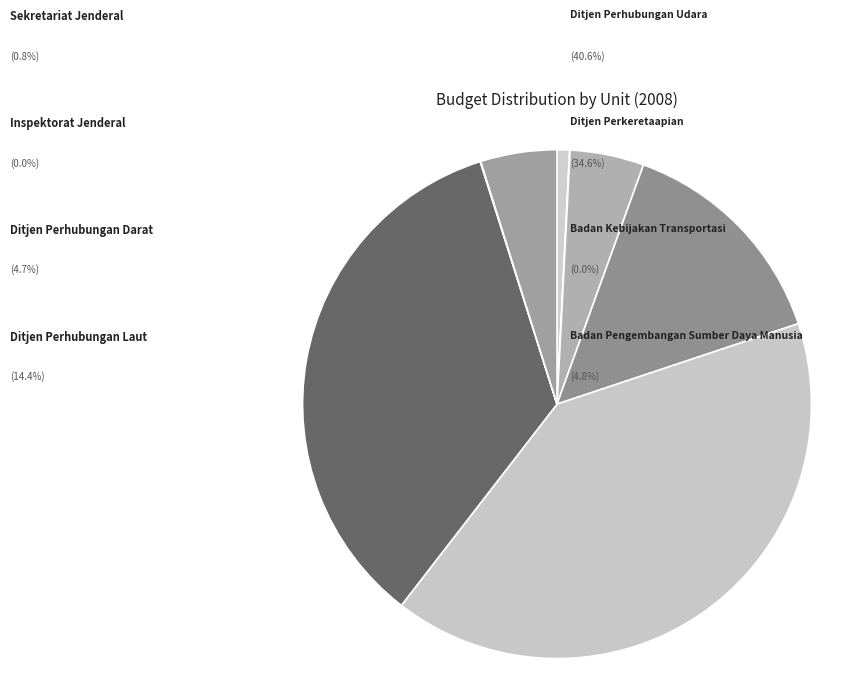

What percentage is NOT represented by Sekretariat Jenderal?

99.2%